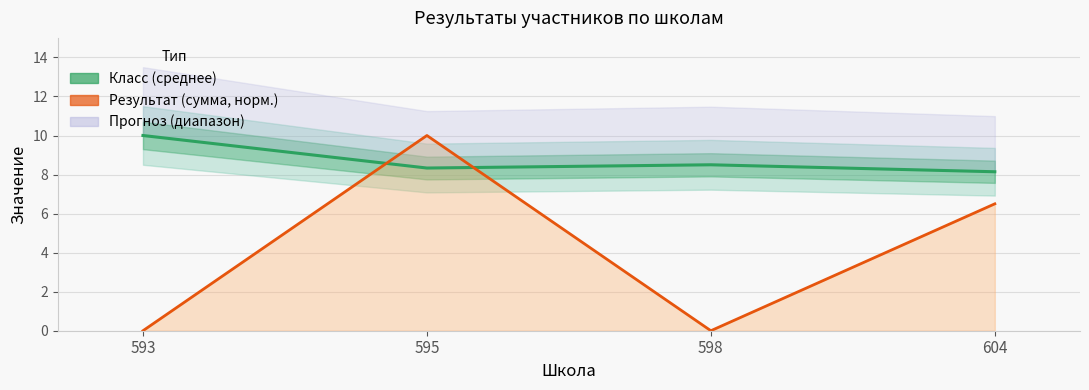

Reading right to left, extract all data points from this chart.

Класс (среднее): 8.1	8.5	8.3	10.0
Результат (сумма, норм.): 6.5	0.0	10.0	0.0